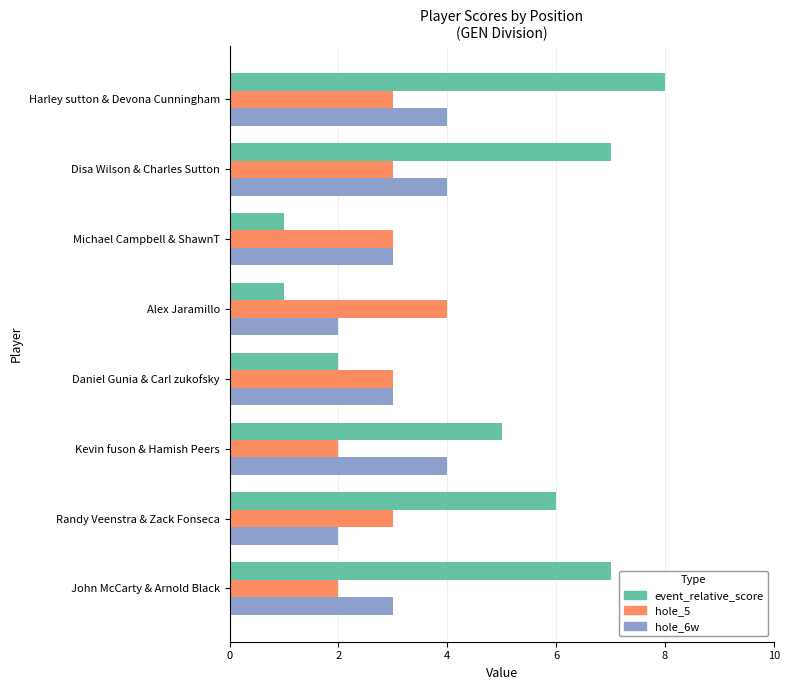

At which category is the sum across all series the highest?

Harley sutton & Devona Cunningham